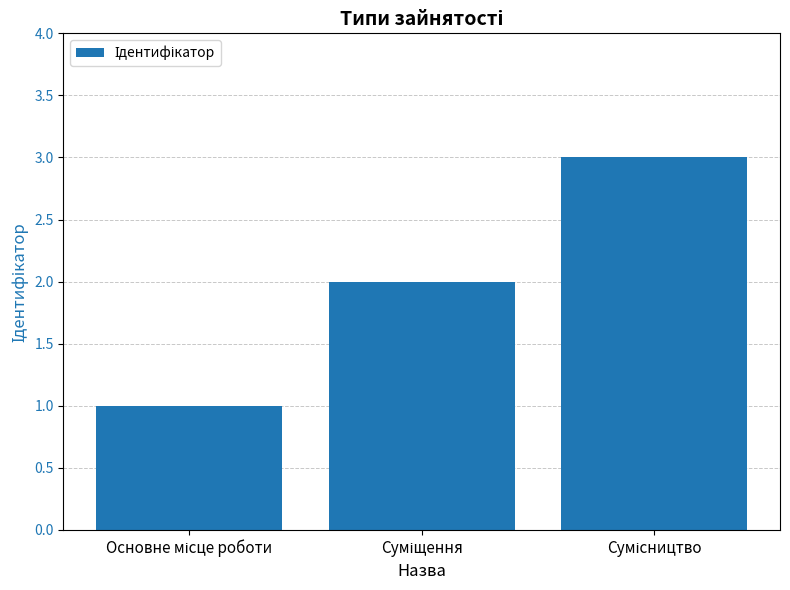

What is the sum of all values?

6